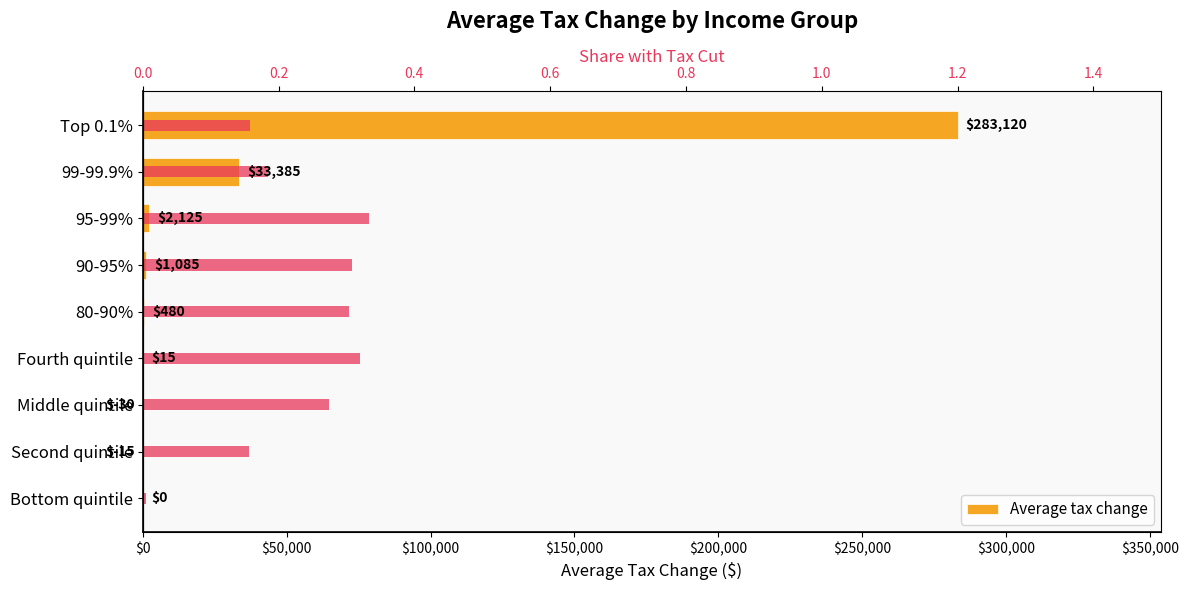

Which series has the widest spread of values?

Average tax change